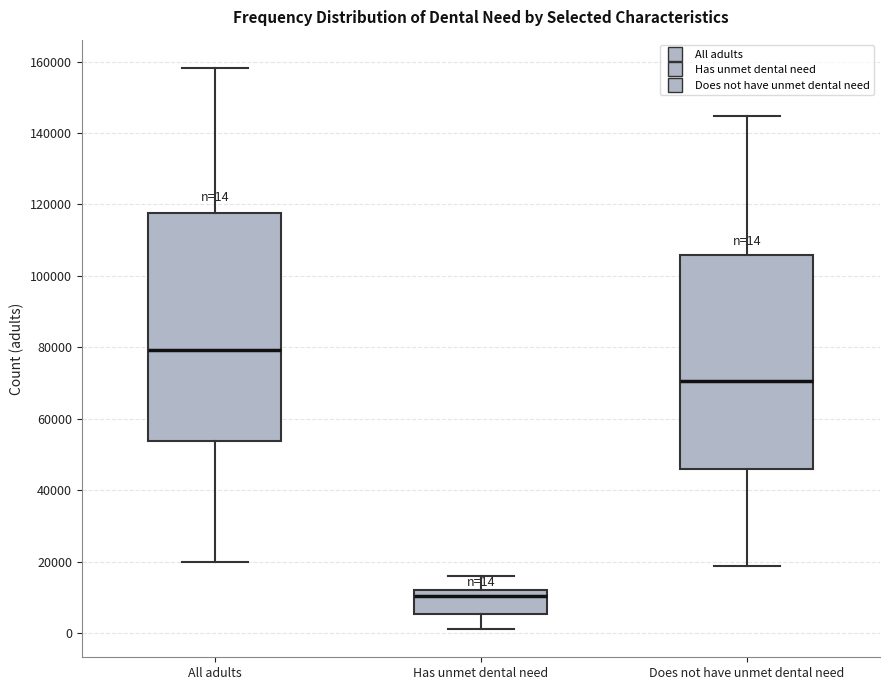

Comparing the boxes themselves (not the whiskers), which one is the tallest?

All adults